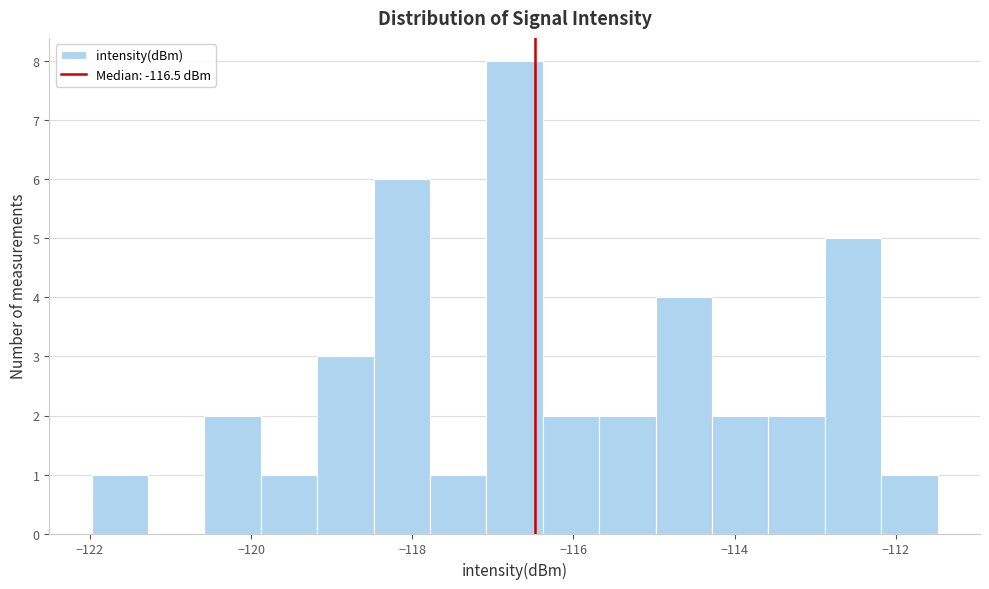

Around what value on the x-axis is the tallest bar? Give the approximate position of its centre, as read against the axis.

-116.8